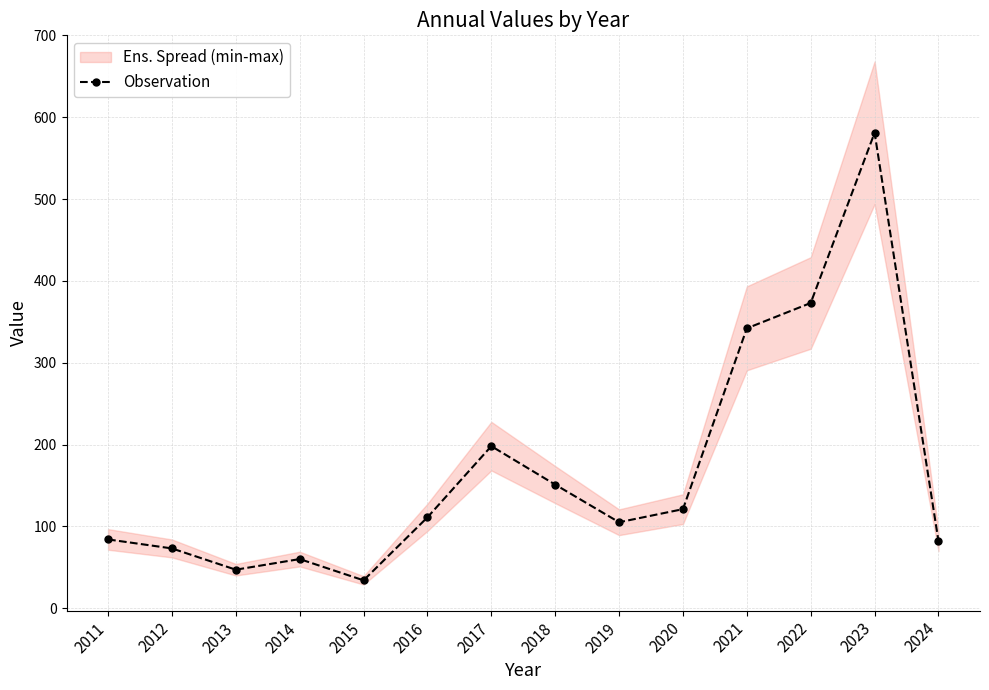

Reading left to right, transcribe all the data shown in this chart.

2011=84	2012=73	2013=47	2014=60	2015=34	2016=111	2017=198	2018=151	2019=105	2020=121	2021=342	2022=373	2023=581	2024=82